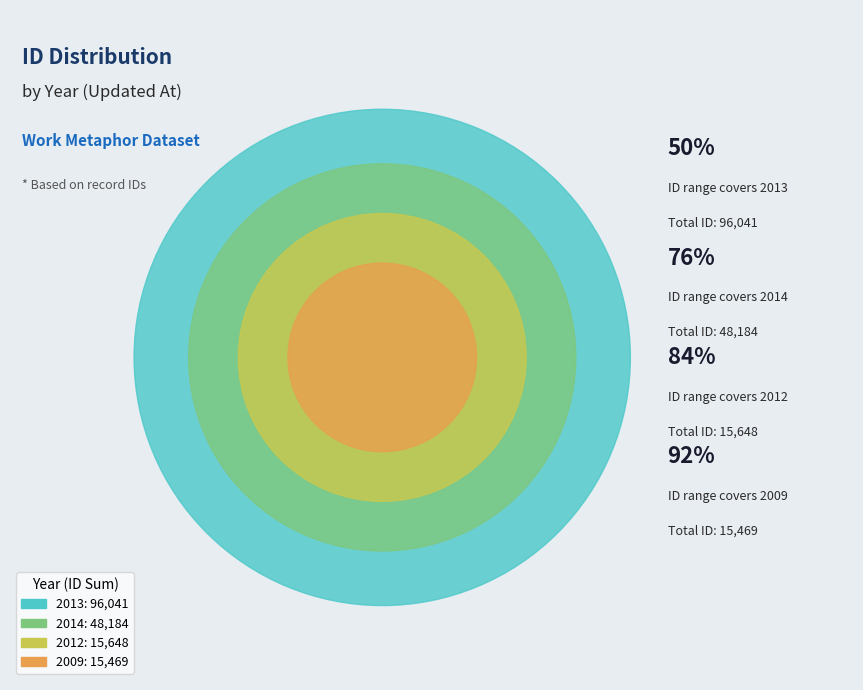

Does any single category account for the majority?

No